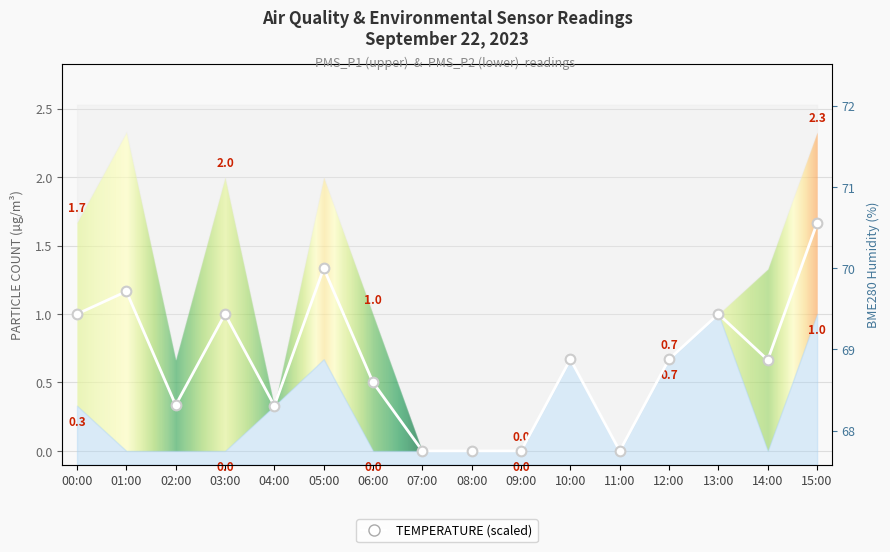

What is the difference between the maximum and minimum values?

1.7